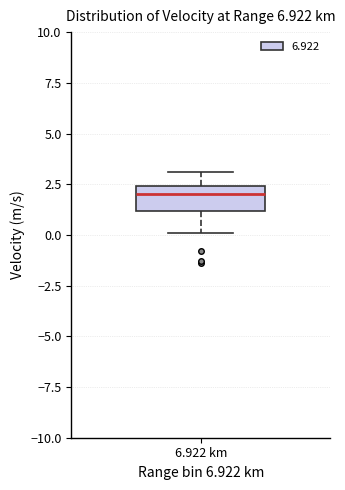

Read this box plot against the y-axis: the position of the median line, the range covered by the box, and the ends of both whiskers. The values are not printed on the chart, so give them approximately, as read against the axis.

median 2.0, box 1.0 to 2.5, whiskers 0.0 to 3.0